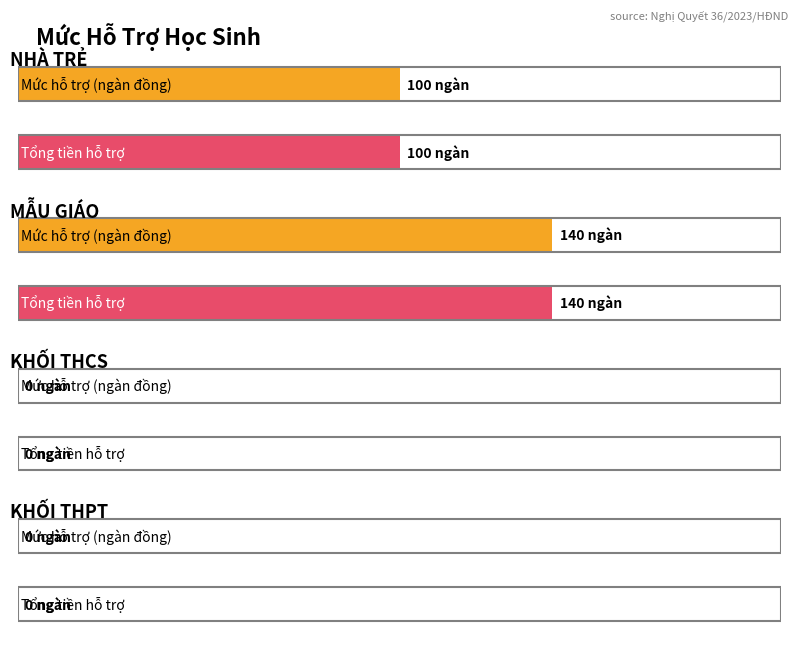

Does the chart contain stacked bars?

No